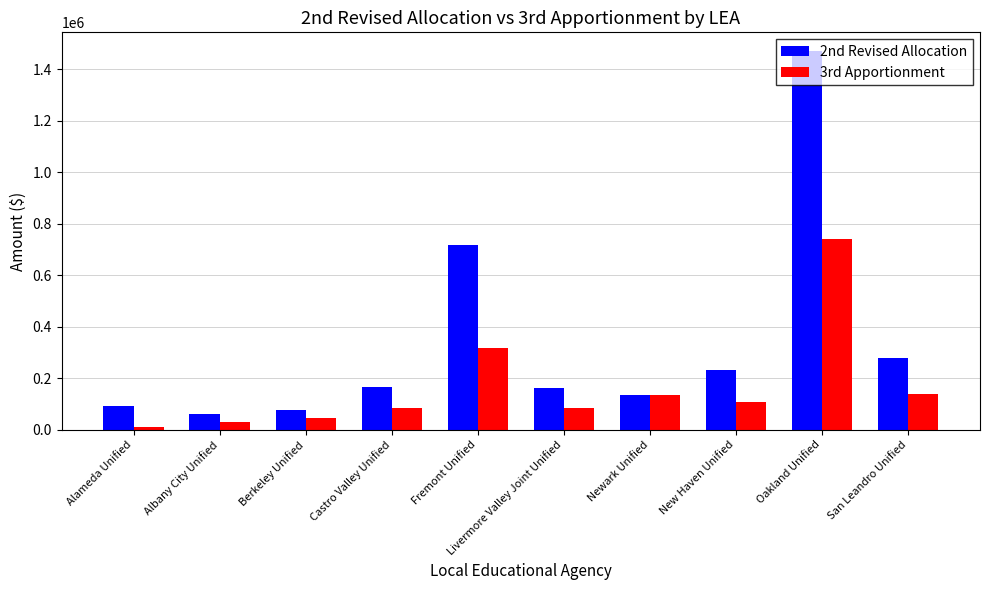

How many groups of bars are there?

10